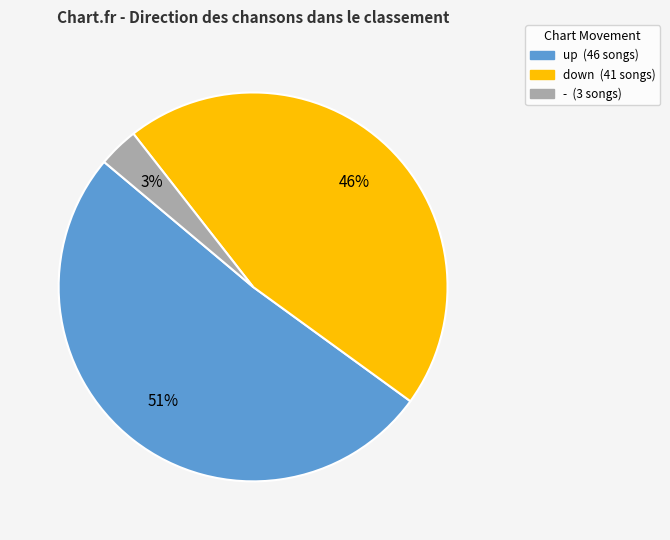

To the nearest percent, what is the average slice percentage?

33%